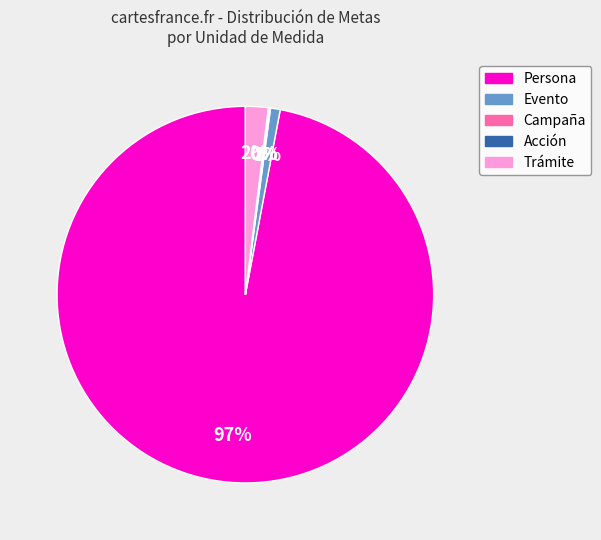

To the nearest percent, what is the average slice percentage?

20%